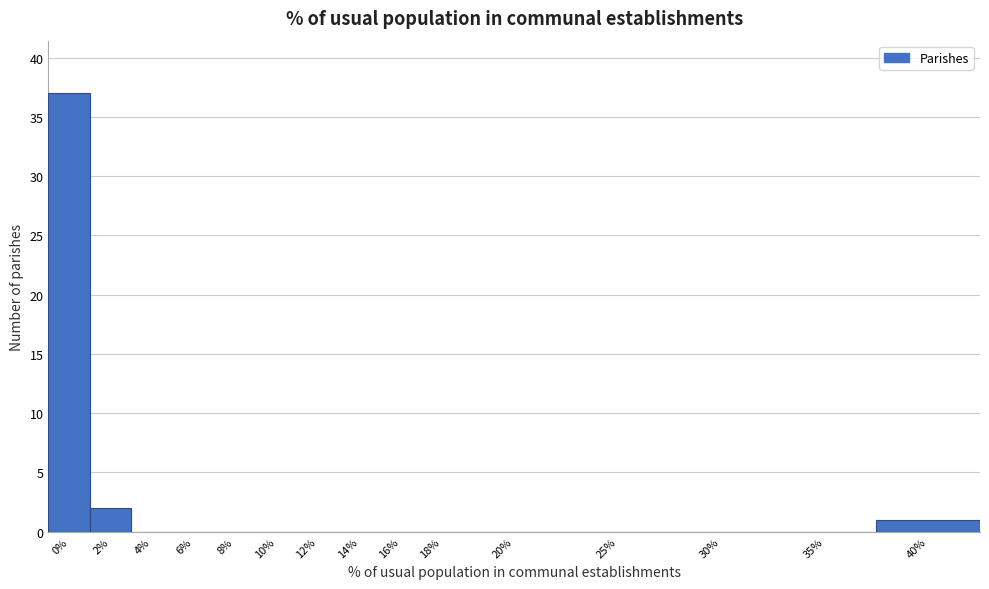

Reading left to right, transcribe all the data shown in this chart.

0%=37	2%=2	4%=0	6%=0	8%=0	10%=0	12%=0	14%=0	16%=0	18%=0	20%=0	25%=0	30%=0	35%=0	40%=1